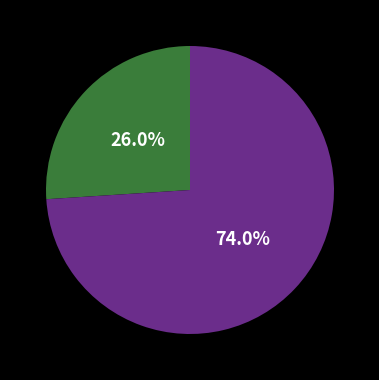

To the nearest percent, what is the difference between the largest and smallest slice percentages?

48%